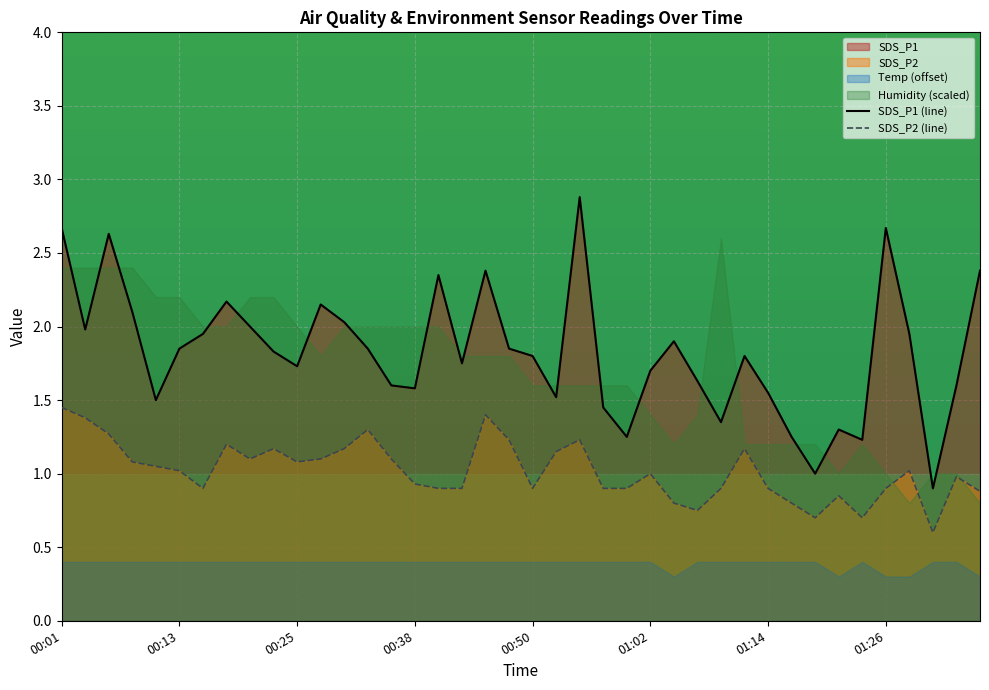

Which has a higher value, 28 or 19?

19